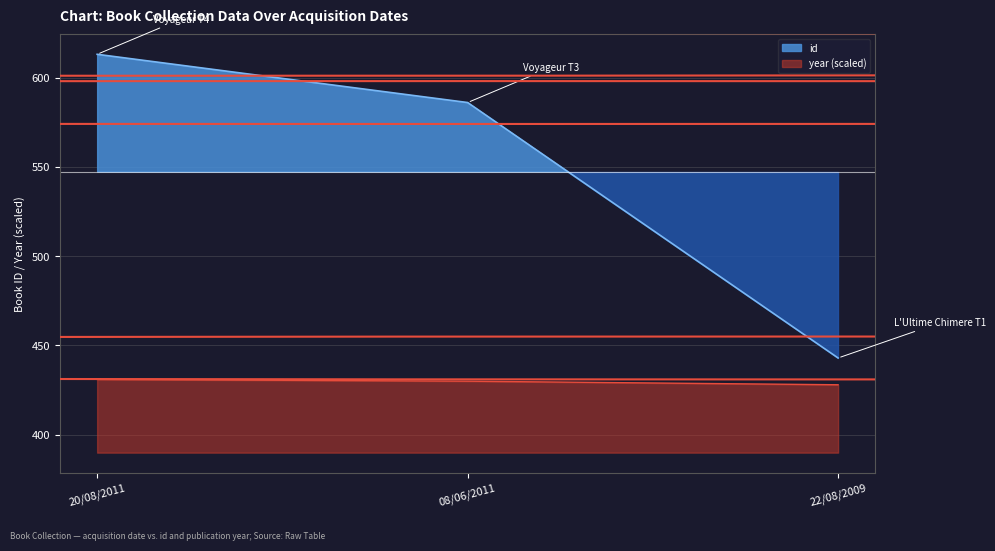

Is the value of year at 20/08/2011 greater than the value of id at 20/08/2011?

No